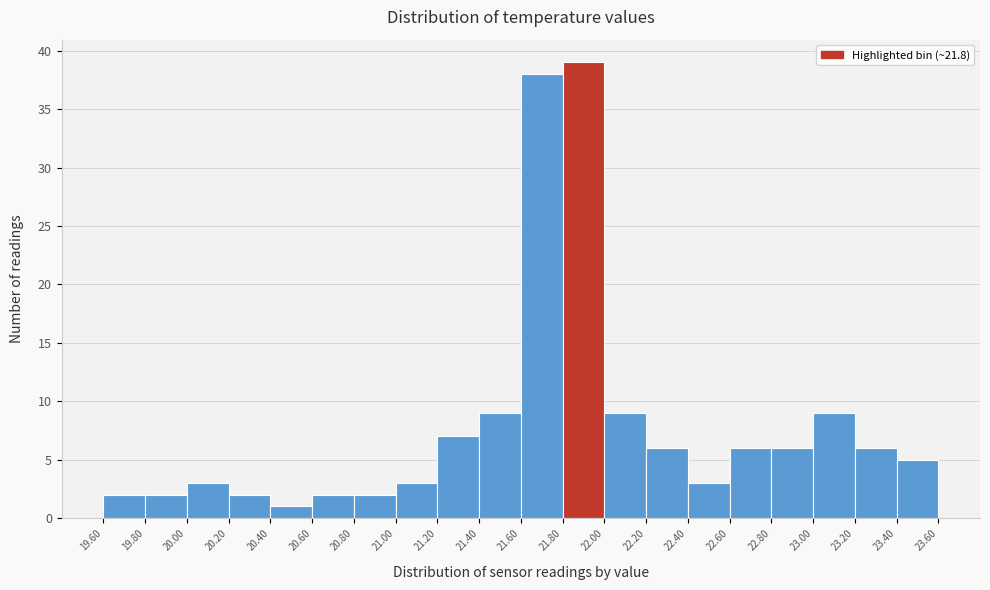

Reading left to right, transcribe this chart: for each bar, give the range it covers on the x-axis and its height. The values are not printed on the chart, so give them approximately, as read against the axis.

19.60 to 19.80: 2
19.80 to 20.00: 2
20.00 to 20.20: 3
20.20 to 20.40: 2
20.40 to 20.60: 1
20.60 to 20.80: 2
20.80 to 21.00: 2
21.00 to 21.20: 3
21.20 to 21.40: 7
21.40 to 21.60: 9
21.60 to 21.80: 38
21.80 to 22.00: 39
22.00 to 22.20: 9
22.20 to 22.40: 6
22.40 to 22.60: 3
22.60 to 22.80: 6
22.80 to 23.00: 6
23.00 to 23.20: 9
23.20 to 23.40: 6
23.40 to 23.60: 5